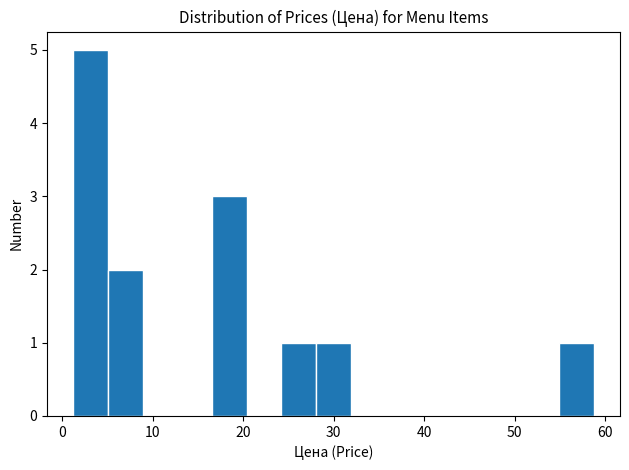

Around what value on the x-axis is the tallest bar? Give the approximate position of its centre, as read against the axis.

3